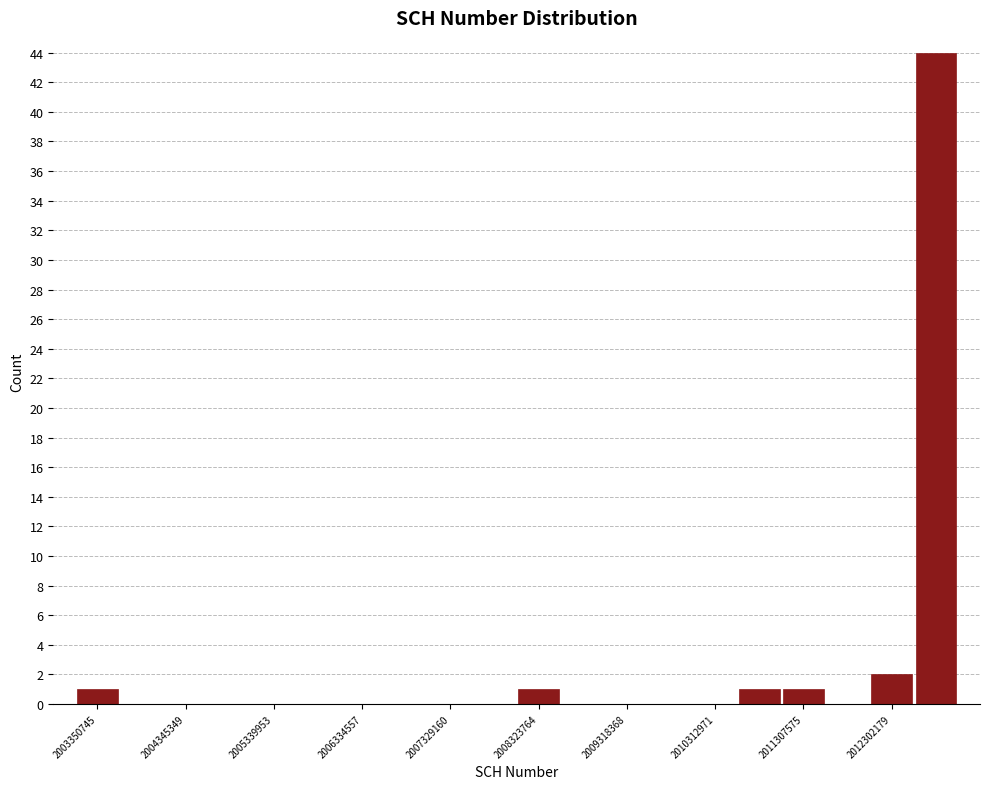

Reading left to right, list every bar in this chart as the range it spans on the x-axis followed by its height. Neither the bar edges nor the heights are printed on the chart, so give them approximately, as read against the axes.

2003100000 to 2003600000: 1
2003600000 to 2004100000: 0
2004100000 to 2004600000: 0
2004600000 to 2005100000: 0
2005100000 to 2005600000: 0
2005600000 to 2006100000: 0
2006100000 to 2006600000: 0
2006600000 to 2007100000: 0
2007100000 to 2007600000: 0
2007600000 to 2008100000: 0
2008100000 to 2008600000: 1
2008600000 to 2009100000: 0
2009100000 to 2009600000: 0
2009600000 to 2010100000: 0
2010100000 to 2010600000: 0
2010600000 to 2011100000: 1
2011100000 to 2011600000: 1
2011600000 to 2012100000: 0
2012100000 to 2012600000: 2
2012600000 to 2013000000: 44